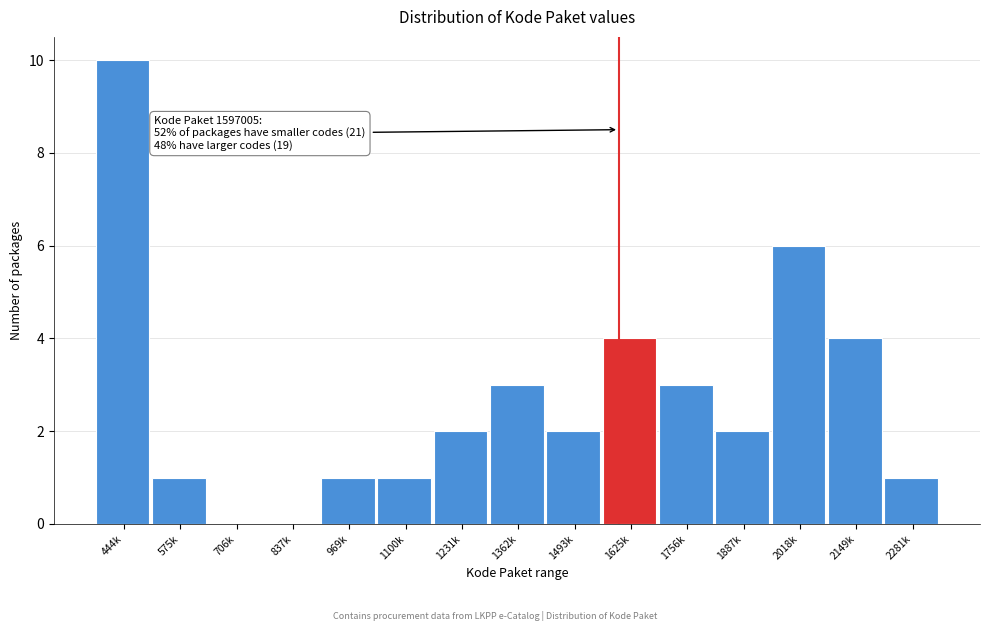

Reading left to right, what are all the values shown in this chart?

444k=10	575k=1	706k=0	837k=0	969k=1	1100k=1	1231k=2	1362k=3	1493k=2	1625k=4	1756k=3	1887k=2	2018k=6	2149k=4	2281k=1